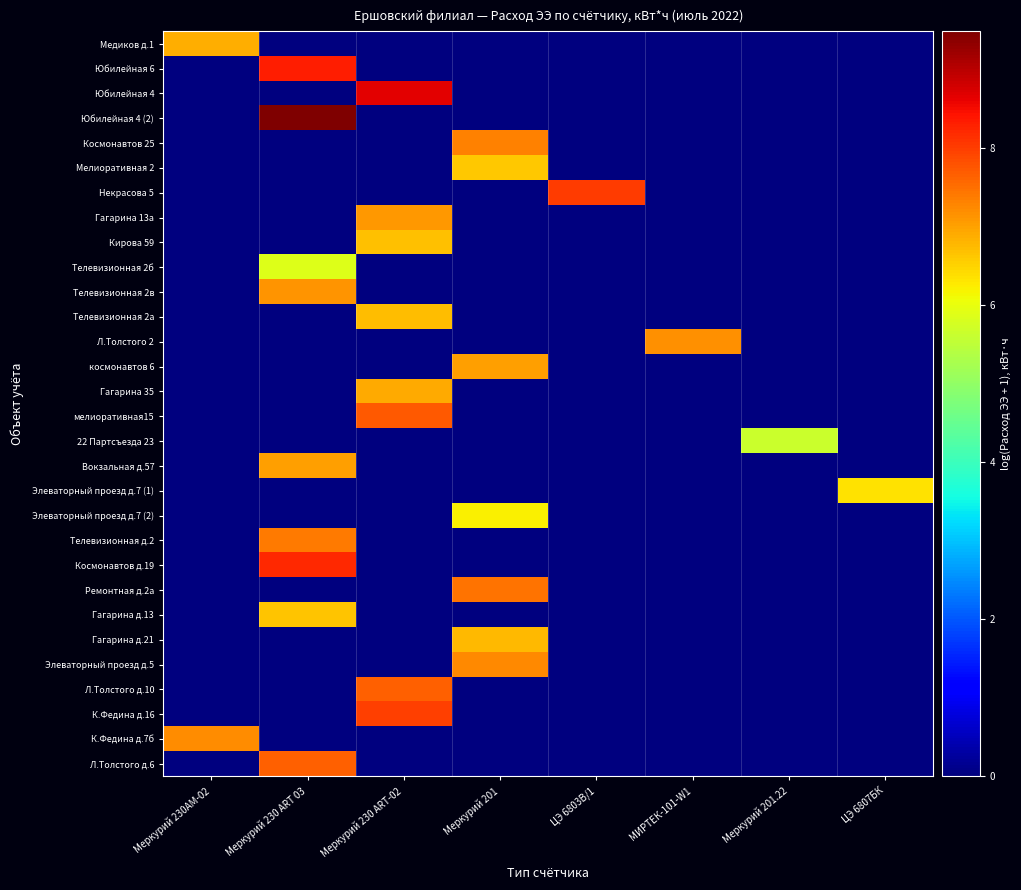

Reading right to left, what are all the values shown in this chart?

Медиков д.1: ЦЭ 6807БК=0.0	Меркурий 201.22=0.0	МИРТЕК-101-W1=0.0	ЦЭ 6803В/1=0.0	Меркурий 201=0.0	Меркурий 230 ARТ-02=0.0	Меркурий 230 ART 03=0.0	Меркурий 230АМ-02=6.9
Юбилейная 6: ЦЭ 6807БК=0.0	Меркурий 201.22=0.0	МИРТЕК-101-W1=0.0	ЦЭ 6803В/1=0.0	Меркурий 201=0.0	Меркурий 230 ARТ-02=0.0	Меркурий 230 ART 03=8.3	Меркурий 230АМ-02=0.0
Юбилейная 4: ЦЭ 6807БК=0.0	Меркурий 201.22=0.0	МИРТЕК-101-W1=0.0	ЦЭ 6803В/1=0.0	Меркурий 201=0.0	Меркурий 230 ARТ-02=8.6	Меркурий 230 ART 03=0.0	Меркурий 230АМ-02=0.0
Юбилейная 4 (2): ЦЭ 6807БК=0.0	Меркурий 201.22=0.0	МИРТЕК-101-W1=0.0	ЦЭ 6803В/1=0.0	Меркурий 201=0.0	Меркурий 230 ARТ-02=0.0	Меркурий 230 ART 03=9.5	Меркурий 230АМ-02=0.0
Космонавтов 25: ЦЭ 6807БК=0.0	Меркурий 201.22=0.0	МИРТЕК-101-W1=0.0	ЦЭ 6803В/1=0.0	Меркурий 201=7.3	Меркурий 230 ARТ-02=0.0	Меркурий 230 ART 03=0.0	Меркурий 230АМ-02=0.0
Мелиоративная 2: ЦЭ 6807БК=0.0	Меркурий 201.22=0.0	МИРТЕК-101-W1=0.0	ЦЭ 6803В/1=0.0	Меркурий 201=6.6	Меркурий 230 ARТ-02=0.0	Меркурий 230 ART 03=0.0	Меркурий 230АМ-02=0.0
Некрасова 5: ЦЭ 6807БК=0.0	Меркурий 201.22=0.0	МИРТЕК-101-W1=0.0	ЦЭ 6803В/1=8.0	Меркурий 201=0.0	Меркурий 230 ARТ-02=0.0	Меркурий 230 ART 03=0.0	Меркурий 230АМ-02=0.0
Гагарина 13а: ЦЭ 6807БК=0.0	Меркурий 201.22=0.0	МИРТЕК-101-W1=0.0	ЦЭ 6803В/1=0.0	Меркурий 201=0.0	Меркурий 230 ARТ-02=7.1	Меркурий 230 ART 03=0.0	Меркурий 230АМ-02=0.0
Кирова 59: ЦЭ 6807БК=0.0	Меркурий 201.22=0.0	МИРТЕК-101-W1=0.0	ЦЭ 6803В/1=0.0	Меркурий 201=0.0	Меркурий 230 ARТ-02=6.7	Меркурий 230 ART 03=0.0	Меркурий 230АМ-02=0.0
Телевизионная 2б: ЦЭ 6807БК=0.0	Меркурий 201.22=0.0	МИРТЕК-101-W1=0.0	ЦЭ 6803В/1=0.0	Меркурий 201=0.0	Меркурий 230 ARТ-02=0.0	Меркурий 230 ART 03=5.9	Меркурий 230АМ-02=0.0
Телевизионная 2в: ЦЭ 6807БК=0.0	Меркурий 201.22=0.0	МИРТЕК-101-W1=0.0	ЦЭ 6803В/1=0.0	Меркурий 201=0.0	Меркурий 230 ARТ-02=0.0	Меркурий 230 ART 03=7.1	Меркурий 230АМ-02=0.0
Телевизионная 2а: ЦЭ 6807БК=0.0	Меркурий 201.22=0.0	МИРТЕК-101-W1=0.0	ЦЭ 6803В/1=0.0	Меркурий 201=0.0	Меркурий 230 ARТ-02=6.7	Меркурий 230 ART 03=0.0	Меркурий 230АМ-02=0.0
Л.Толстого 2: ЦЭ 6807БК=0.0	Меркурий 201.22=0.0	МИРТЕК-101-W1=7.2	ЦЭ 6803В/1=0.0	Меркурий 201=0.0	Меркурий 230 ARТ-02=0.0	Меркурий 230 ART 03=0.0	Меркурий 230АМ-02=0.0
космонавтов 6: ЦЭ 6807БК=0.0	Меркурий 201.22=0.0	МИРТЕК-101-W1=0.0	ЦЭ 6803В/1=0.0	Меркурий 201=7.0	Меркурий 230 ARТ-02=0.0	Меркурий 230 ART 03=0.0	Меркурий 230АМ-02=0.0
Гагарина 35: ЦЭ 6807БК=0.0	Меркурий 201.22=0.0	МИРТЕК-101-W1=0.0	ЦЭ 6803В/1=0.0	Меркурий 201=0.0	Меркурий 230 ARТ-02=6.9	Меркурий 230 ART 03=0.0	Меркурий 230АМ-02=0.0
мелиоративная15: ЦЭ 6807БК=0.0	Меркурий 201.22=0.0	МИРТЕК-101-W1=0.0	ЦЭ 6803В/1=0.0	Меркурий 201=0.0	Меркурий 230 ARТ-02=7.7	Меркурий 230 ART 03=0.0	Меркурий 230АМ-02=0.0
22 Партсъезда 23: ЦЭ 6807БК=0.0	Меркурий 201.22=5.7	МИРТЕК-101-W1=0.0	ЦЭ 6803В/1=0.0	Меркурий 201=0.0	Меркурий 230 ARТ-02=0.0	Меркурий 230 ART 03=0.0	Меркурий 230АМ-02=0.0
Вокзальная д.57: ЦЭ 6807БК=0.0	Меркурий 201.22=0.0	МИРТЕК-101-W1=0.0	ЦЭ 6803В/1=0.0	Меркурий 201=0.0	Меркурий 230 ARТ-02=0.0	Меркурий 230 ART 03=7.0	Меркурий 230АМ-02=0.0
Элеваторный проезд д.7 (1): ЦЭ 6807БК=6.4	Меркурий 201.22=0.0	МИРТЕК-101-W1=0.0	ЦЭ 6803В/1=0.0	Меркурий 201=0.0	Меркурий 230 ARТ-02=0.0	Меркурий 230 ART 03=0.0	Меркурий 230АМ-02=0.0
Элеваторный проезд д.7 (2): ЦЭ 6807БК=0.0	Меркурий 201.22=0.0	МИРТЕК-101-W1=0.0	ЦЭ 6803В/1=0.0	Меркурий 201=6.2	Меркурий 230 ARТ-02=0.0	Меркурий 230 ART 03=0.0	Меркурий 230АМ-02=0.0
Телевизионная д.2: ЦЭ 6807БК=0.0	Меркурий 201.22=0.0	МИРТЕК-101-W1=0.0	ЦЭ 6803В/1=0.0	Меркурий 201=0.0	Меркурий 230 ARТ-02=0.0	Меркурий 230 ART 03=7.4	Меркурий 230АМ-02=0.0
Космонавтов д.19: ЦЭ 6807БК=0.0	Меркурий 201.22=0.0	МИРТЕК-101-W1=0.0	ЦЭ 6803В/1=0.0	Меркурий 201=0.0	Меркурий 230 ARТ-02=0.0	Меркурий 230 ART 03=8.2	Меркурий 230АМ-02=0.0
Ремонтная д.2а: ЦЭ 6807БК=0.0	Меркурий 201.22=0.0	МИРТЕК-101-W1=0.0	ЦЭ 6803В/1=0.0	Меркурий 201=7.5	Меркурий 230 ARТ-02=0.0	Меркурий 230 ART 03=0.0	Меркурий 230АМ-02=0.0
Гагарина д.13: ЦЭ 6807БК=0.0	Меркурий 201.22=0.0	МИРТЕК-101-W1=0.0	ЦЭ 6803В/1=0.0	Меркурий 201=0.0	Меркурий 230 ARТ-02=0.0	Меркурий 230 ART 03=6.7	Меркурий 230АМ-02=0.0
Гагарина д.21: ЦЭ 6807БК=0.0	Меркурий 201.22=0.0	МИРТЕК-101-W1=0.0	ЦЭ 6803В/1=0.0	Меркурий 201=6.8	Меркурий 230 ARТ-02=0.0	Меркурий 230 ART 03=0.0	Меркурий 230АМ-02=0.0
Элеваторный проезд д.5: ЦЭ 6807БК=0.0	Меркурий 201.22=0.0	МИРТЕК-101-W1=0.0	ЦЭ 6803В/1=0.0	Меркурий 201=7.3	Меркурий 230 ARТ-02=0.0	Меркурий 230 ART 03=0.0	Меркурий 230АМ-02=0.0
Л.Толстого д.10: ЦЭ 6807БК=0.0	Меркурий 201.22=0.0	МИРТЕК-101-W1=0.0	ЦЭ 6803В/1=0.0	Меркурий 201=0.0	Меркурий 230 ARТ-02=7.6	Меркурий 230 ART 03=0.0	Меркурий 230АМ-02=0.0
К.Федина д.16: ЦЭ 6807БК=0.0	Меркурий 201.22=0.0	МИРТЕК-101-W1=0.0	ЦЭ 6803В/1=0.0	Меркурий 201=0.0	Меркурий 230 ARТ-02=8.0	Меркурий 230 ART 03=0.0	Меркурий 230АМ-02=0.0
К.Федина д.7б: ЦЭ 6807БК=0.0	Меркурий 201.22=0.0	МИРТЕК-101-W1=0.0	ЦЭ 6803В/1=0.0	Меркурий 201=0.0	Меркурий 230 ARТ-02=0.0	Меркурий 230 ART 03=0.0	Меркурий 230АМ-02=7.2
Л.Толстого д.6: ЦЭ 6807БК=0.0	Меркурий 201.22=0.0	МИРТЕК-101-W1=0.0	ЦЭ 6803В/1=0.0	Меркурий 201=0.0	Меркурий 230 ARТ-02=0.0	Меркурий 230 ART 03=7.7	Меркурий 230АМ-02=0.0